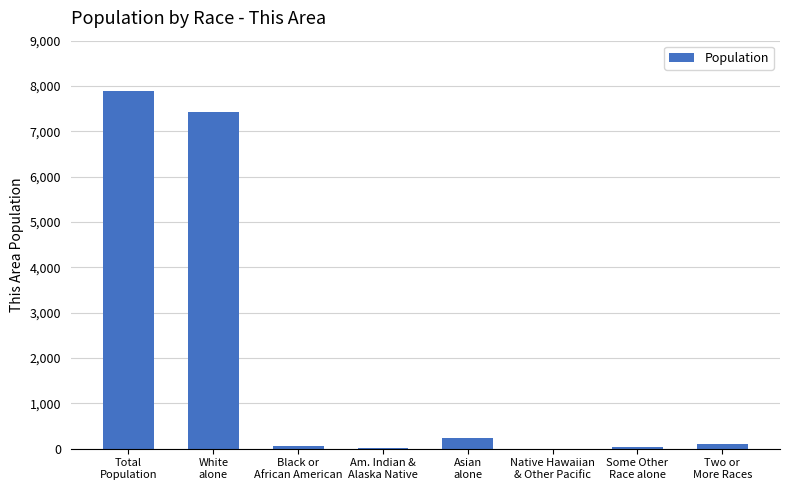

What is the greatest value displayed?

7891